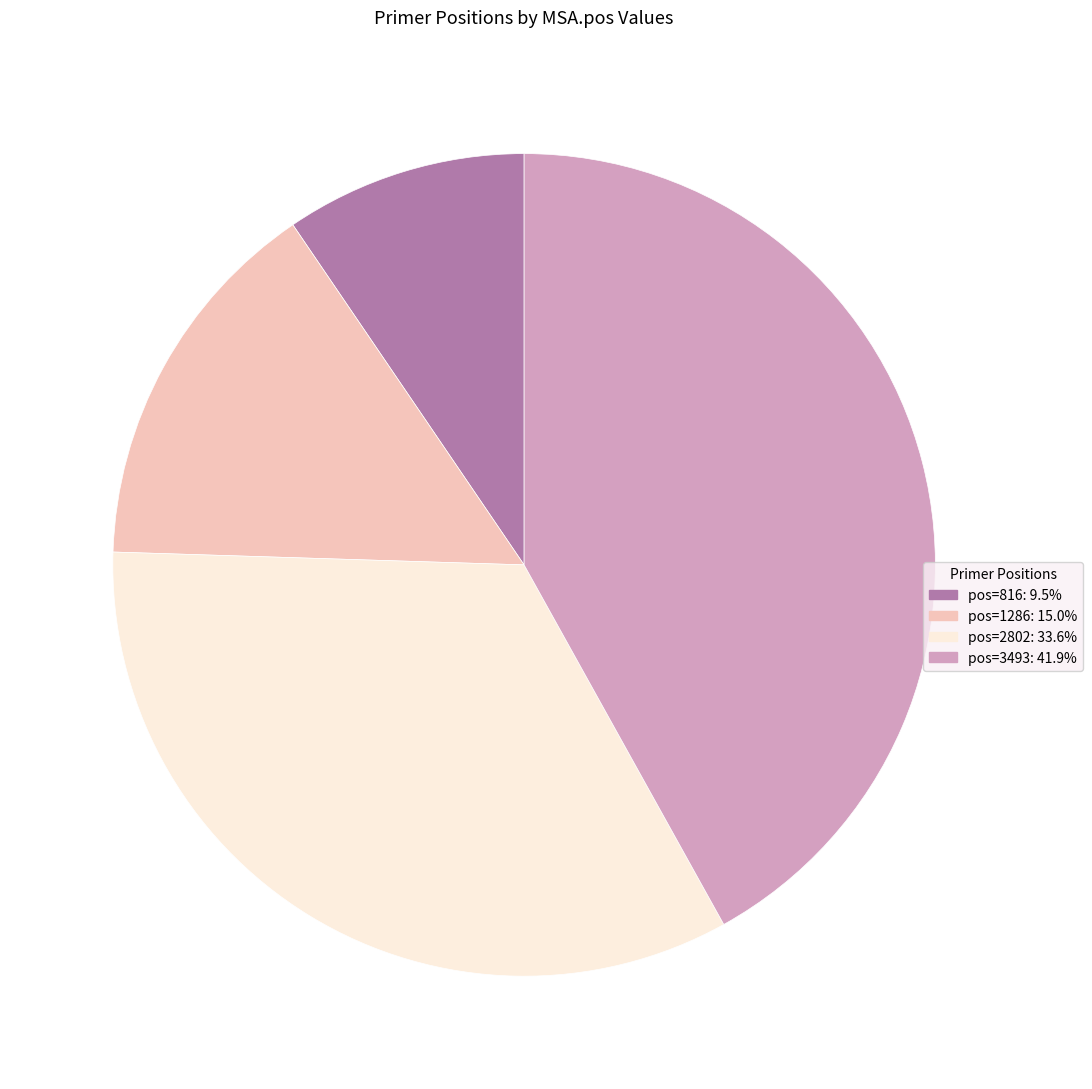

Is there a majority slice in this chart?

No